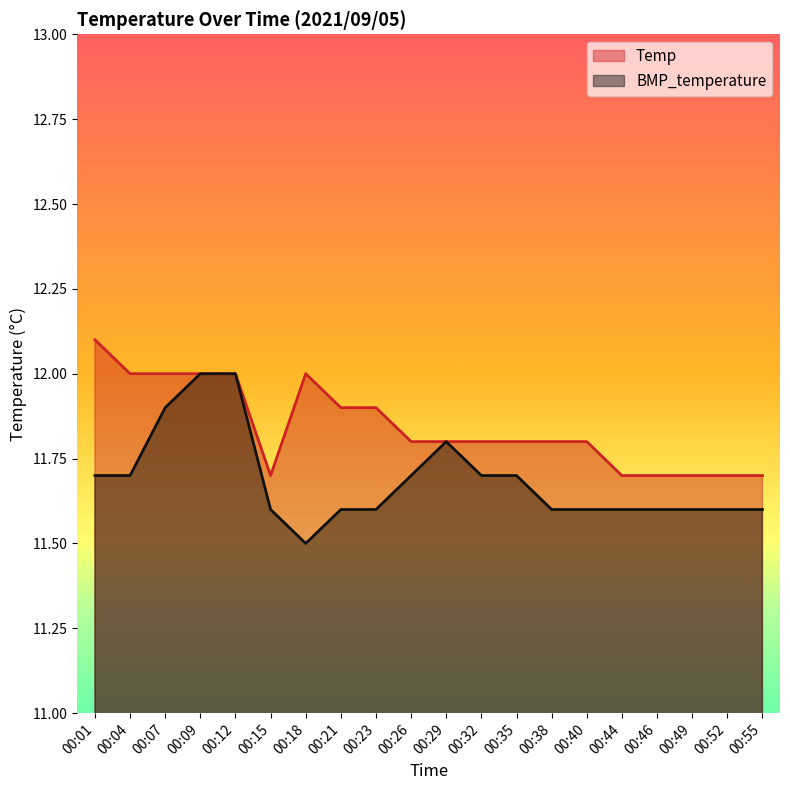

What is the sum of the BMP_temperature values at 00:12 and 00:49?

23.6